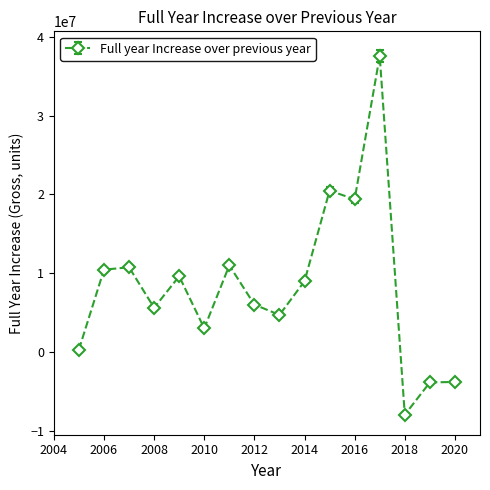

What is the smallest value displayed?

-7987390.6